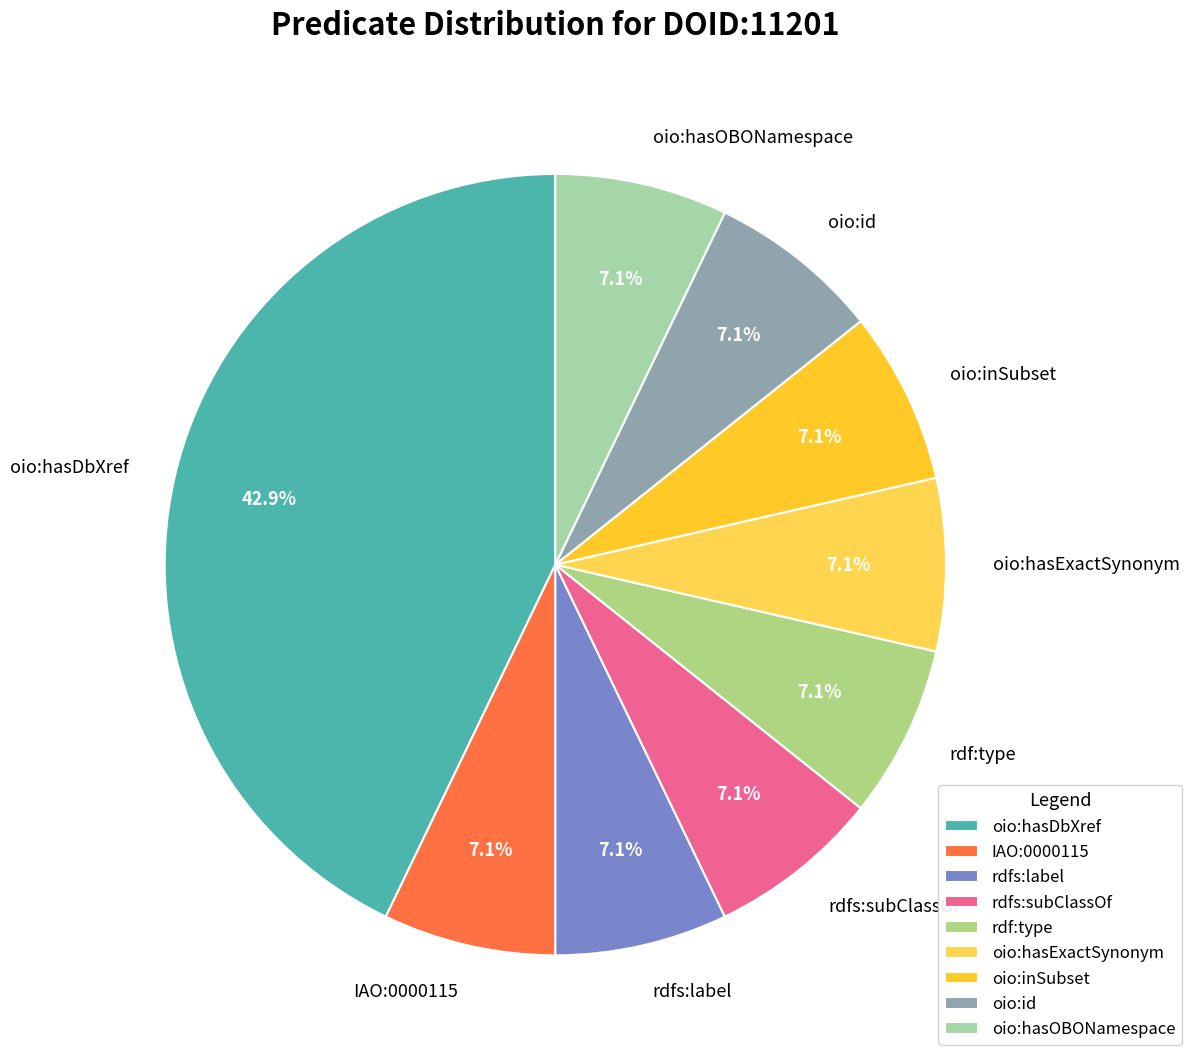

What is the ratio of the value at rdfs:label to the value at oio:inSubset?

1.0